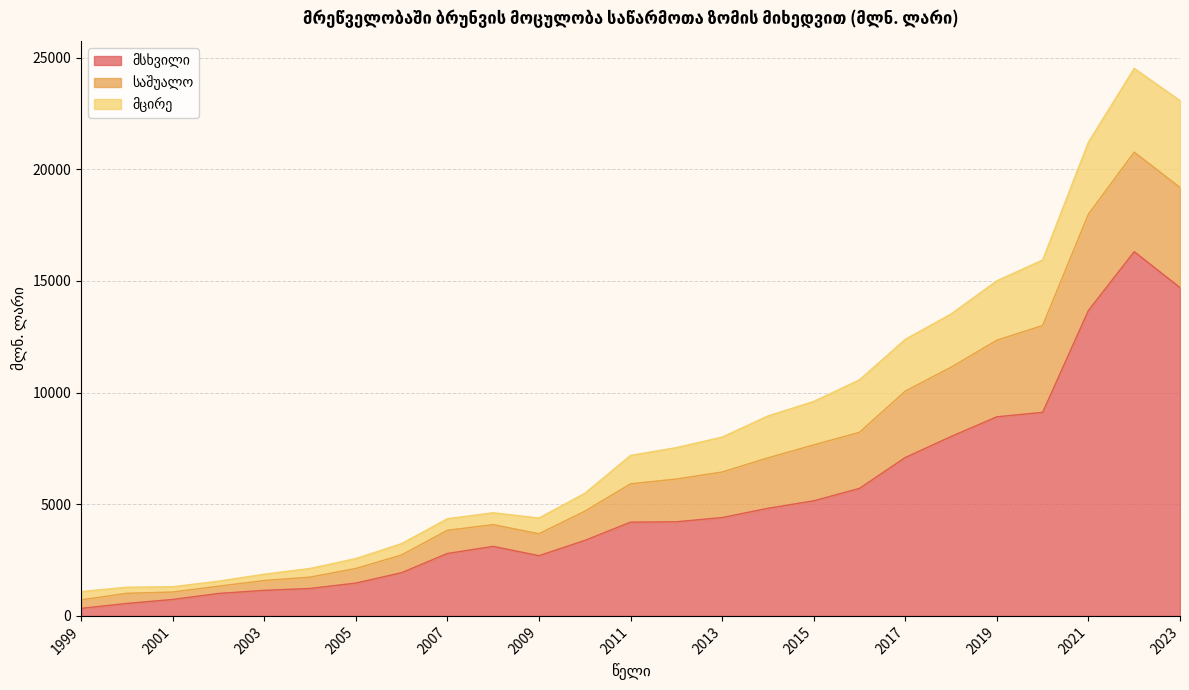

Where is the first local minimum for მსხვილი?

2009